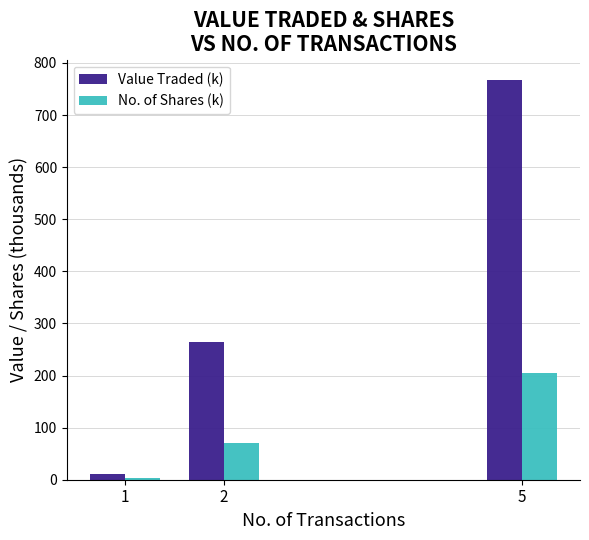

Which series has the largest range (max minus min)?

Value Traded (k)